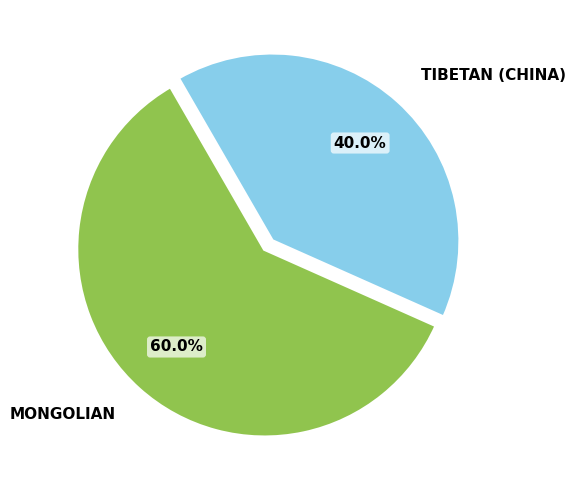

Is there any slice that represents more than half of the pie?

Yes